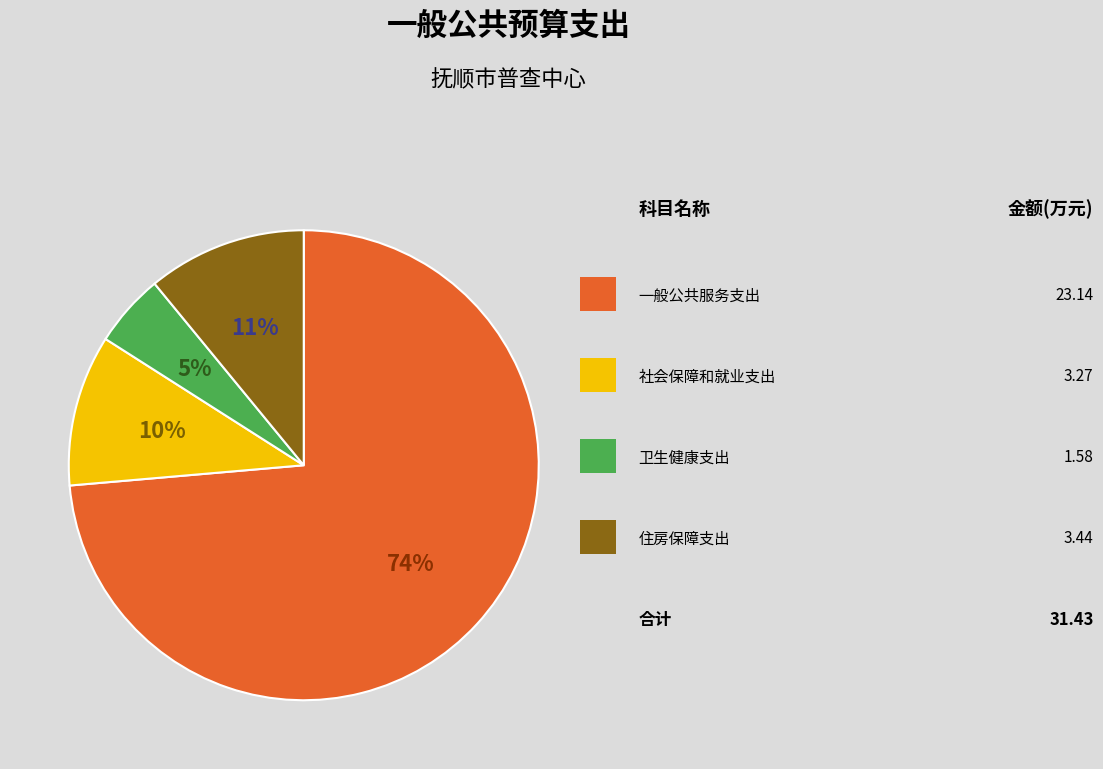

Does any single category account for the majority?

Yes